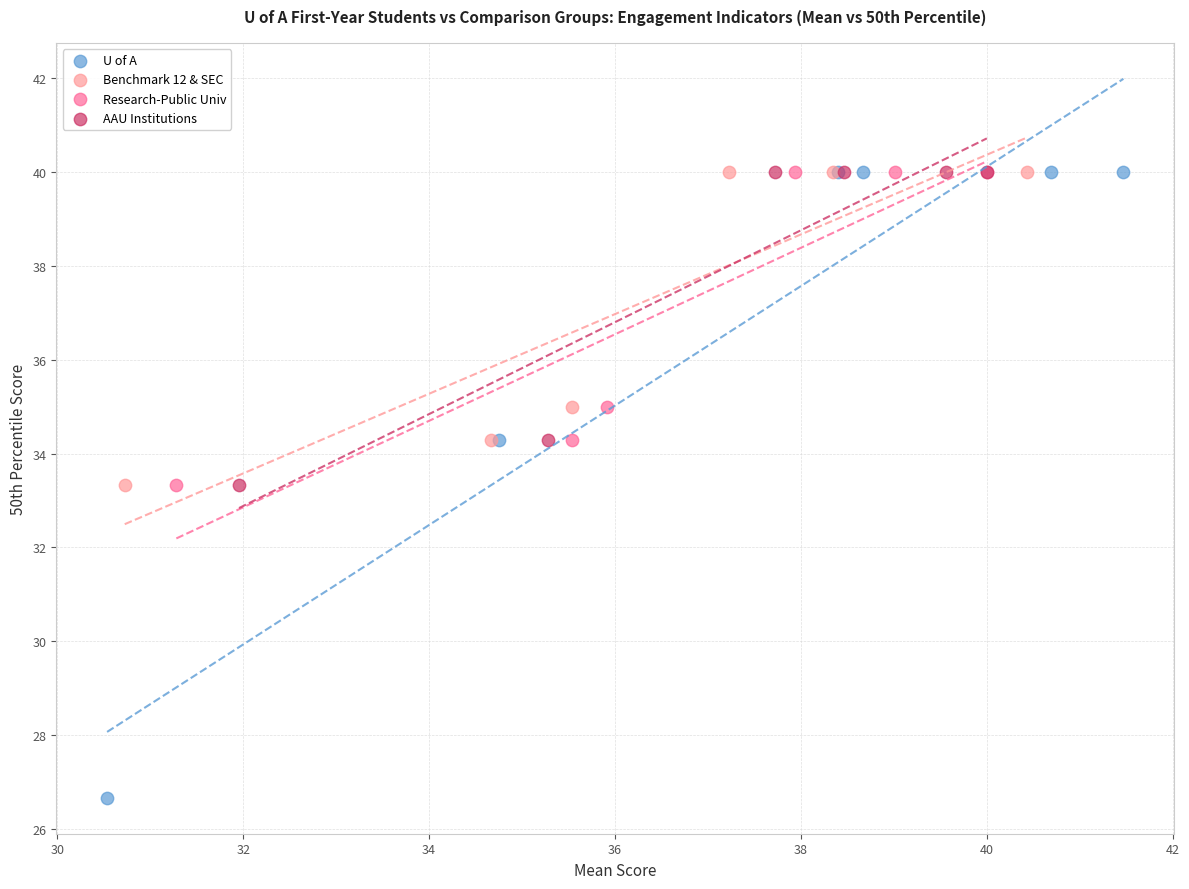

Which series contains the lowest Y value?

U of A